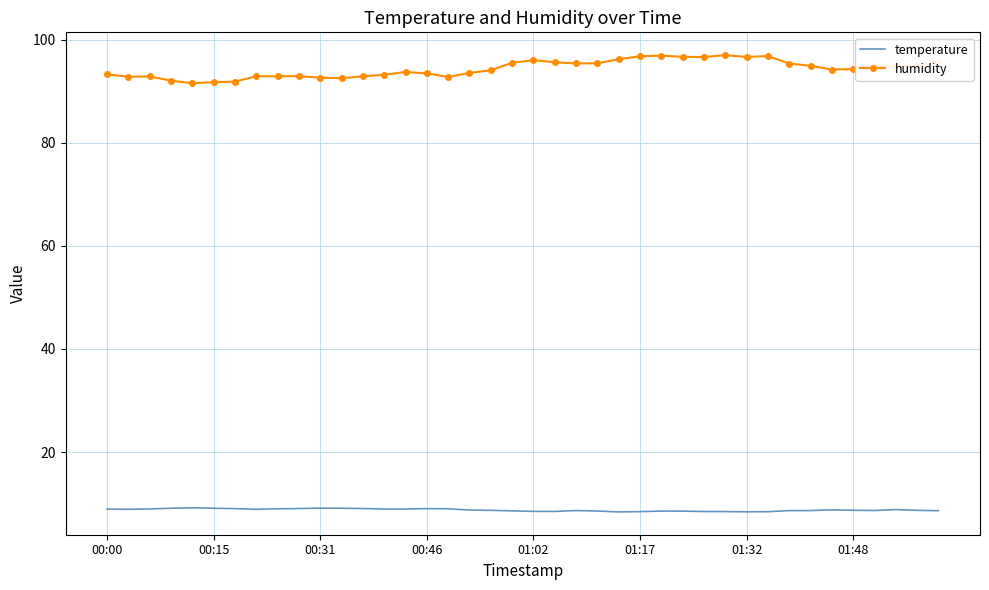

What is the maximum value shown in the chart?

97.0